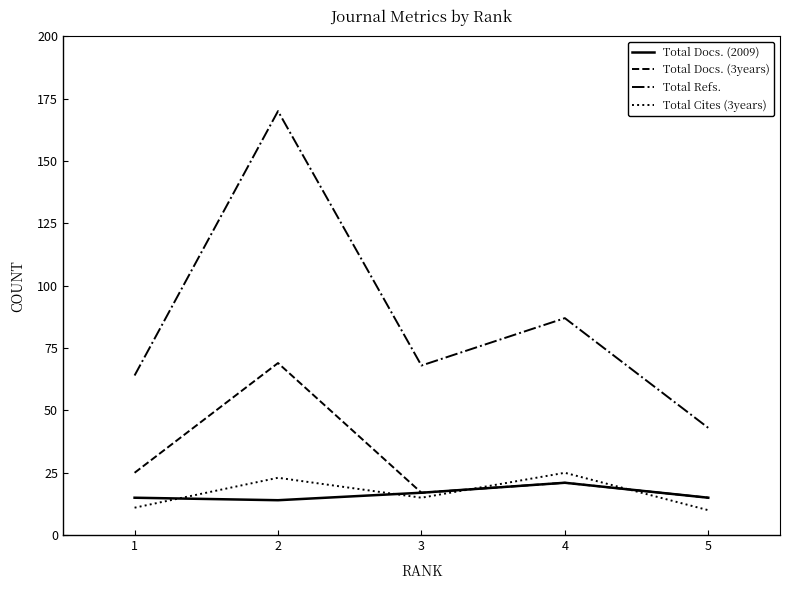

Which series ends up on top after the final intersection of Total Docs. (3years) and Total Cites (3years)?

Total Docs. (3years)